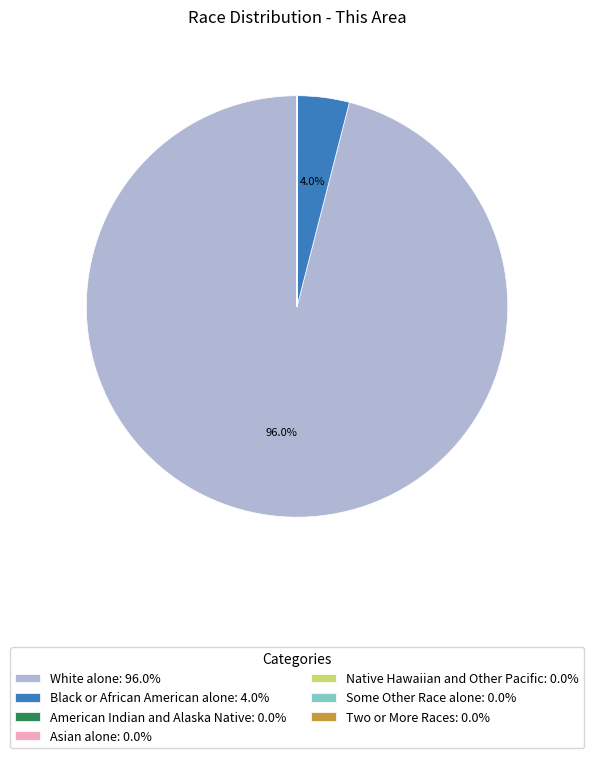

What percentage is NOT represented by White alone?

4.0%